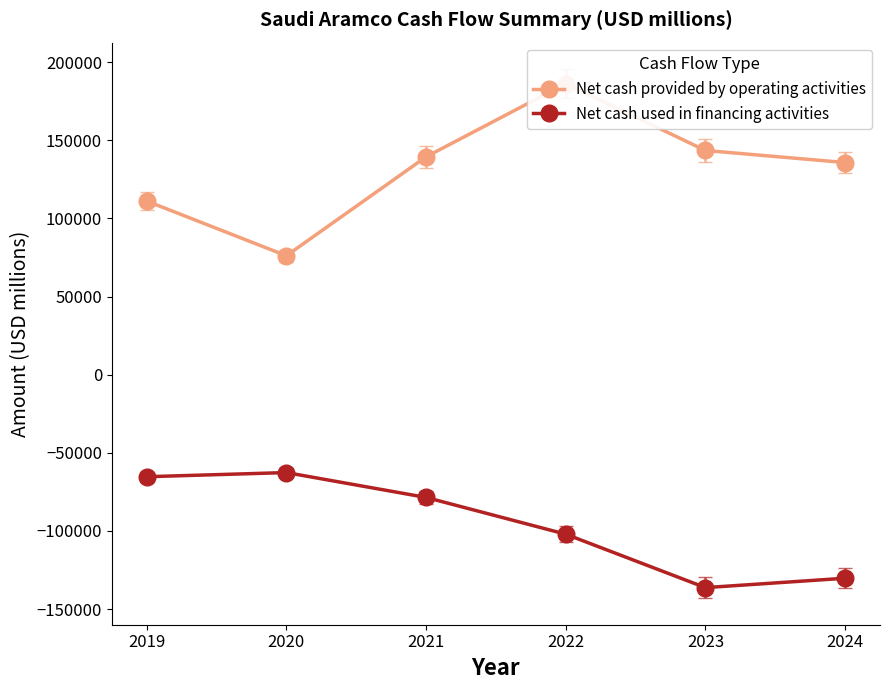

At which label does Net cash provided by operating activities first exceed 139360?

2022